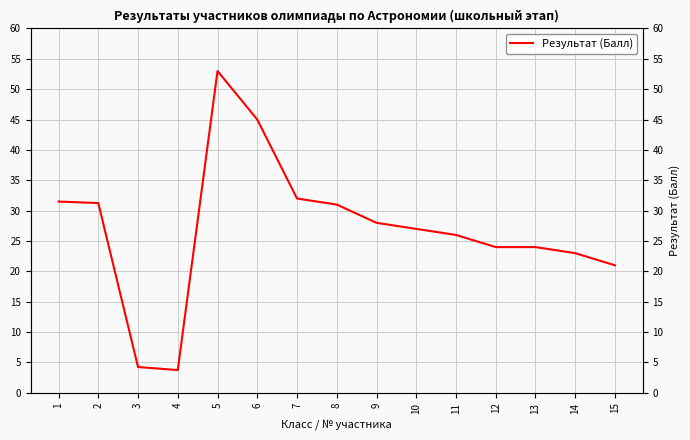

Reading left to right, what are all the values shown in this chart?

1=31.5	2=31.2	3=4.2	4=3.8	5=53.0	6=45.0	7=32.0	8=31.0	9=28.0	10=27.0	11=26.0	12=24.0	13=24.0	14=23.0	15=21.0